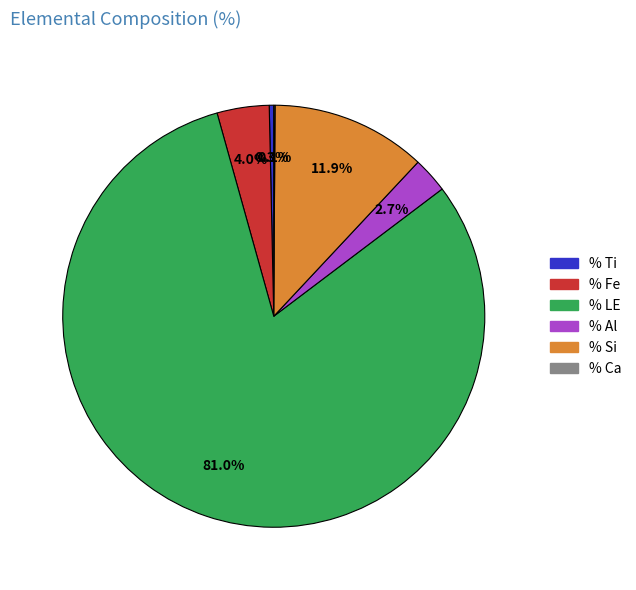

Is there a majority slice in this chart?

Yes